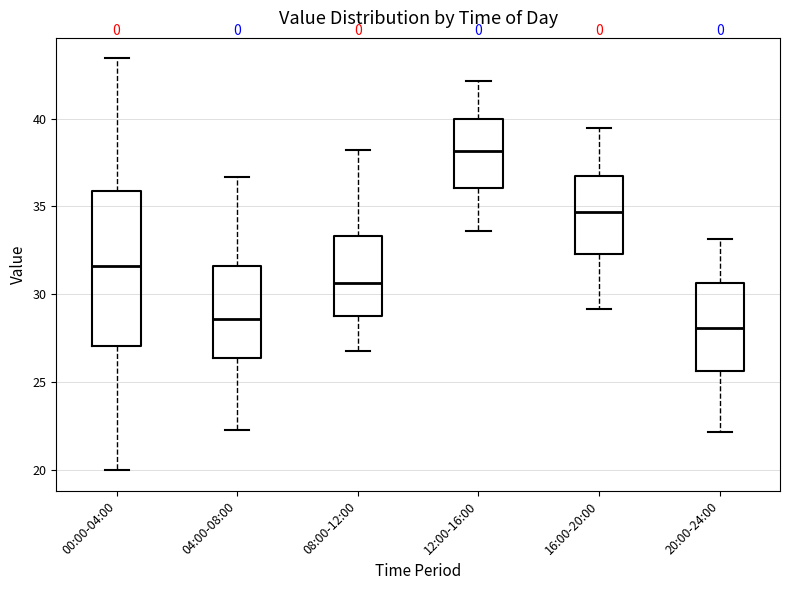

Comparing the boxes themselves (not the whiskers), which one is the tallest?

00:00-04:00